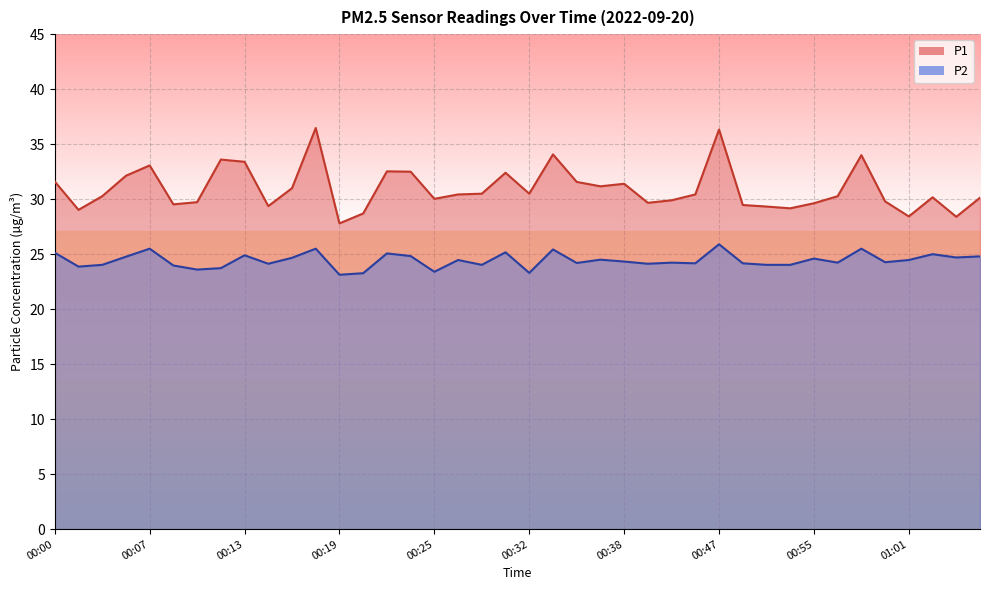

What is the value of the P2 point at the 34th from the left?

24.2